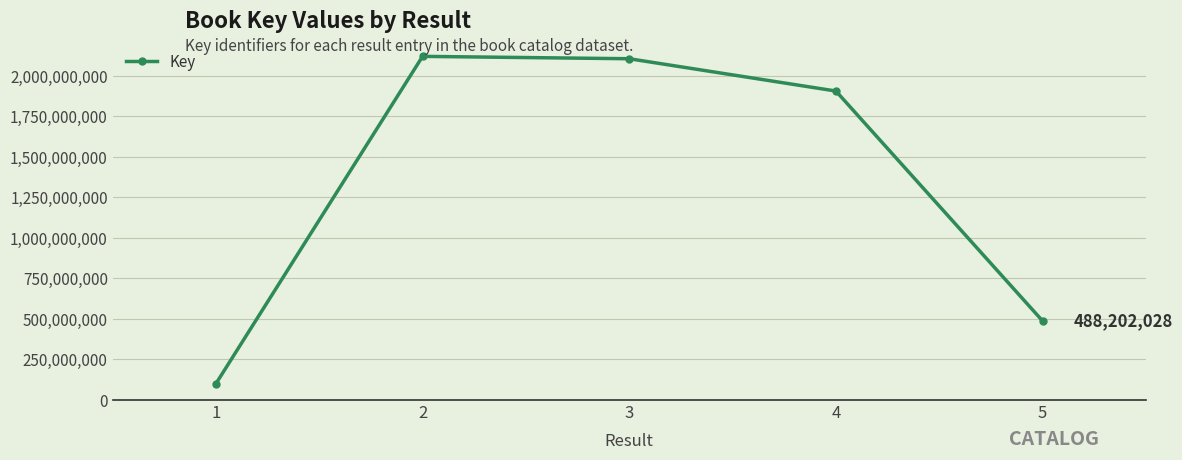

How many lines are shown in the chart?

1